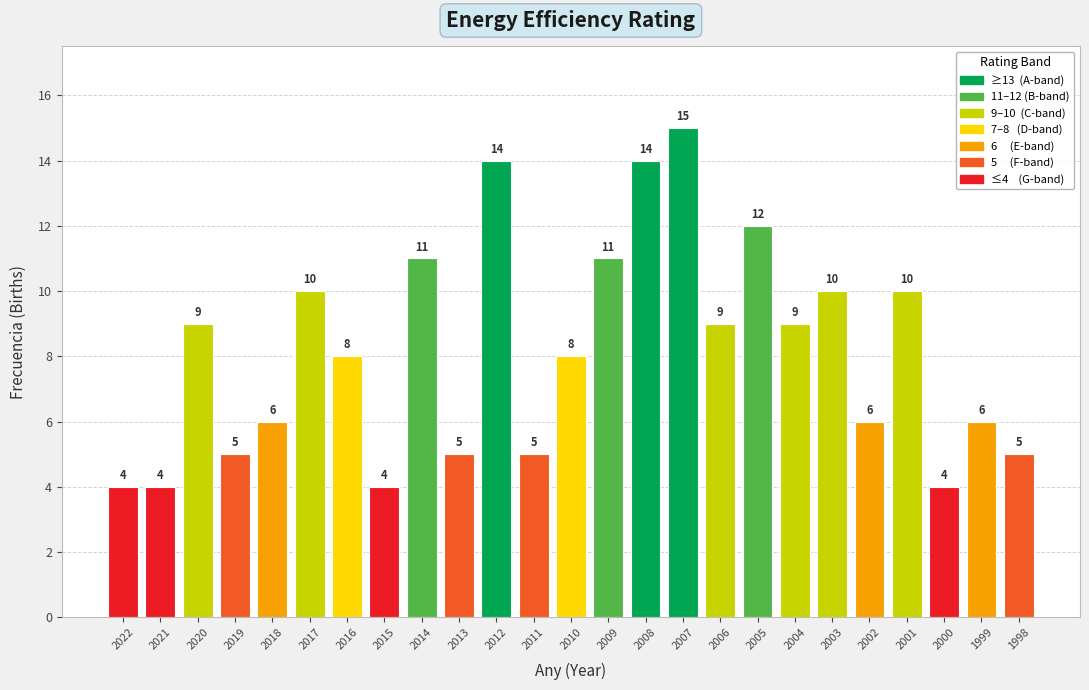

How many data points are less than 8?

11